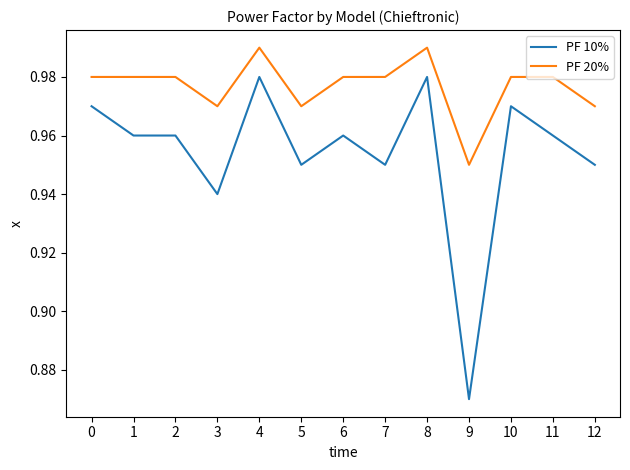

Is this an area chart (filled region under the line)?

No